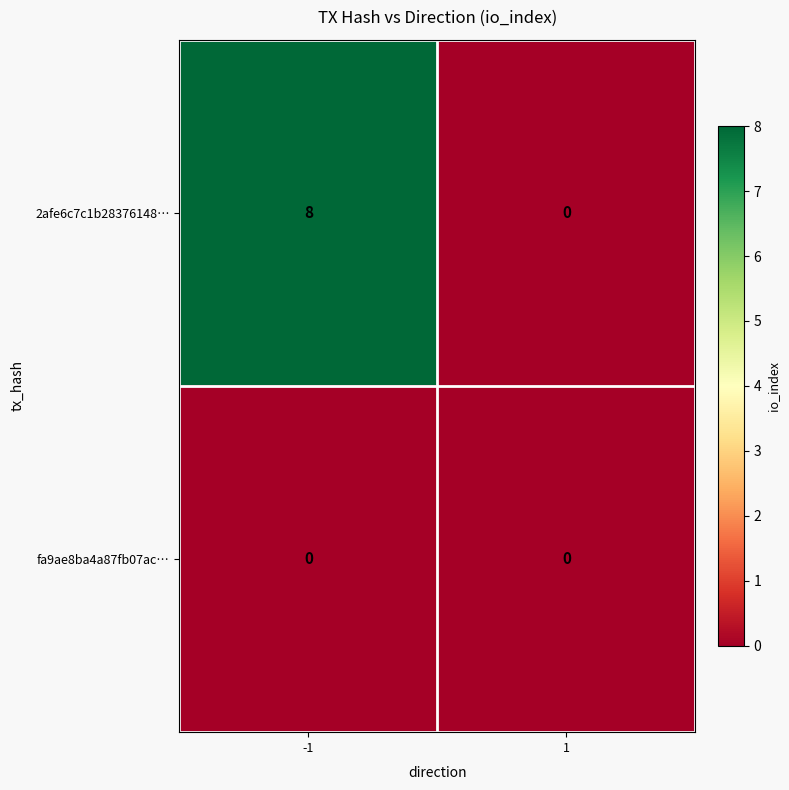

How many series are shown in this chart?

2